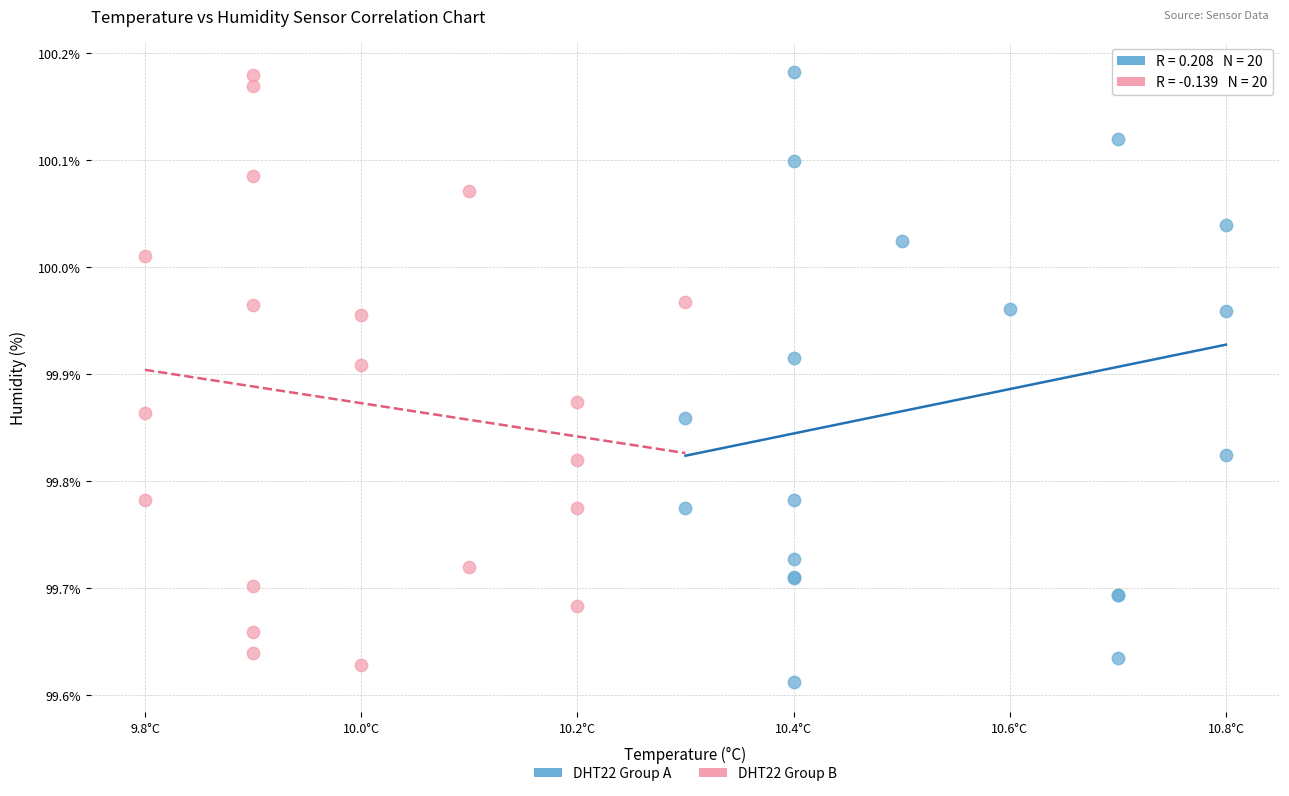

Which series has the widest spread of Y values?

DHT22 Group A